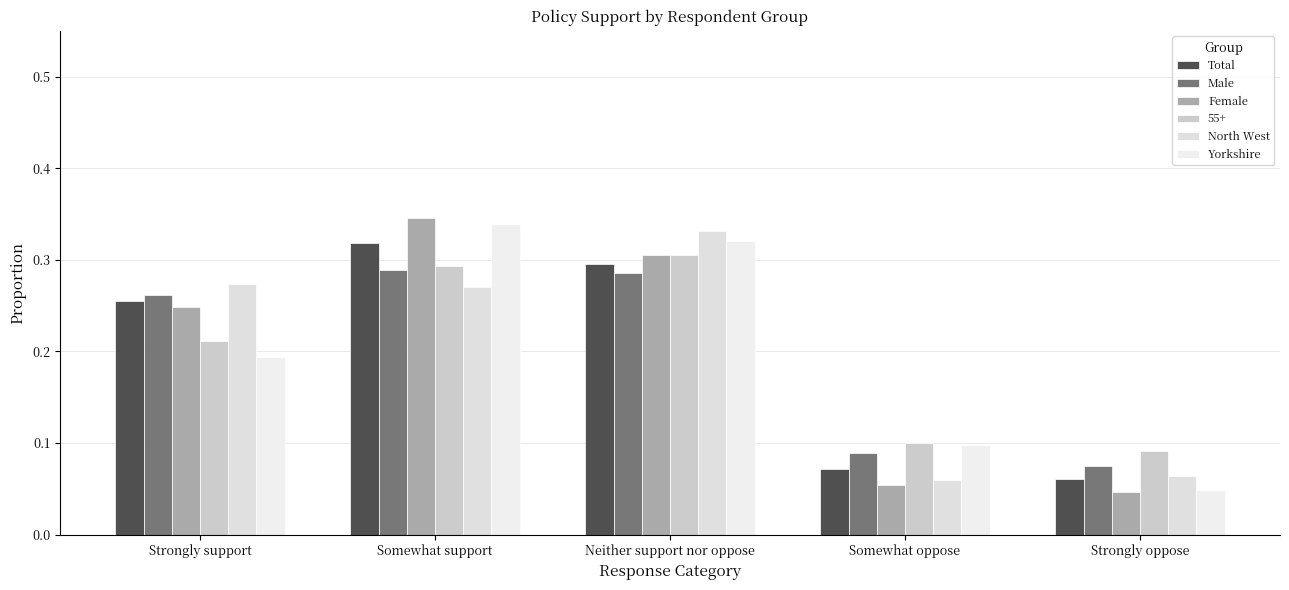

What are all the series names shown in the legend?

Total, Male, Female, 55+, North West, Yorkshire